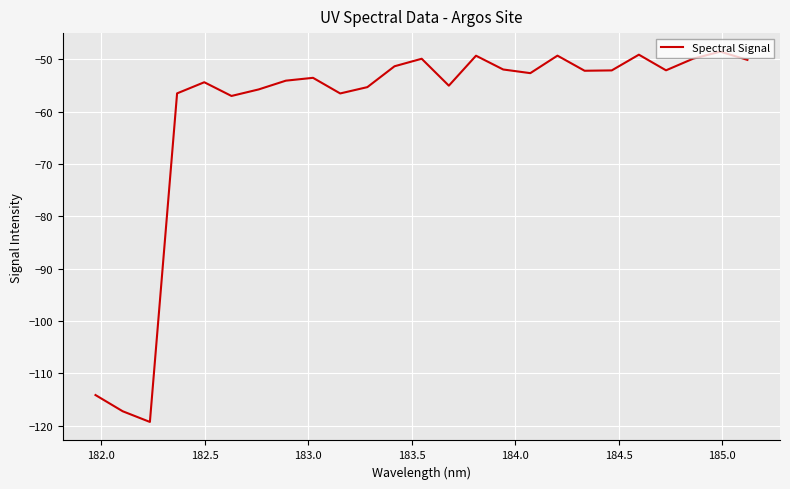

What is the greatest value displayed?

-48.5